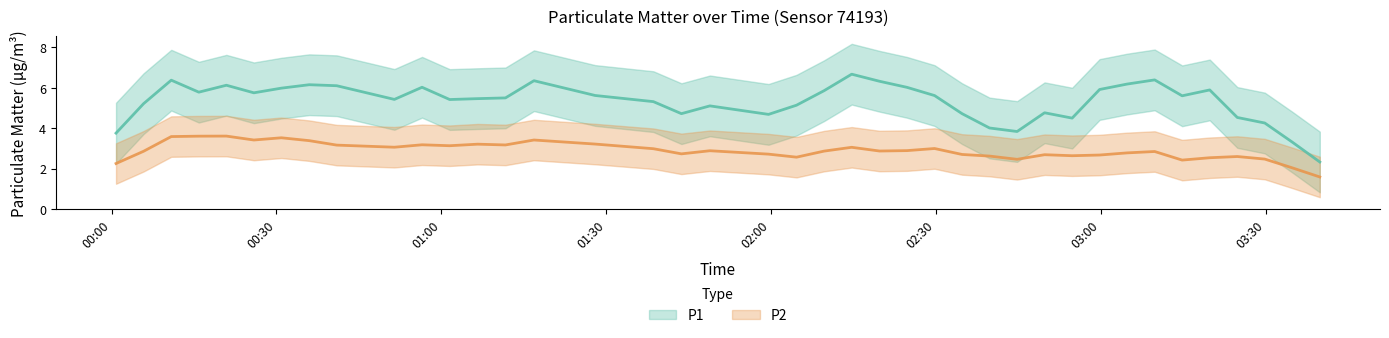

How many series are shown in this chart?

2